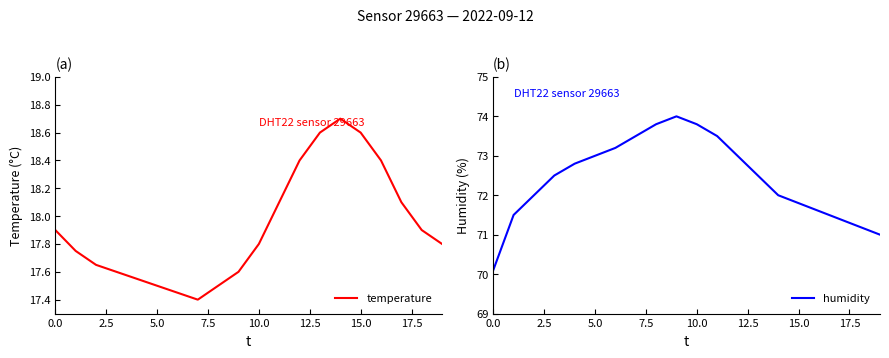

How many lines are shown in the chart?

2